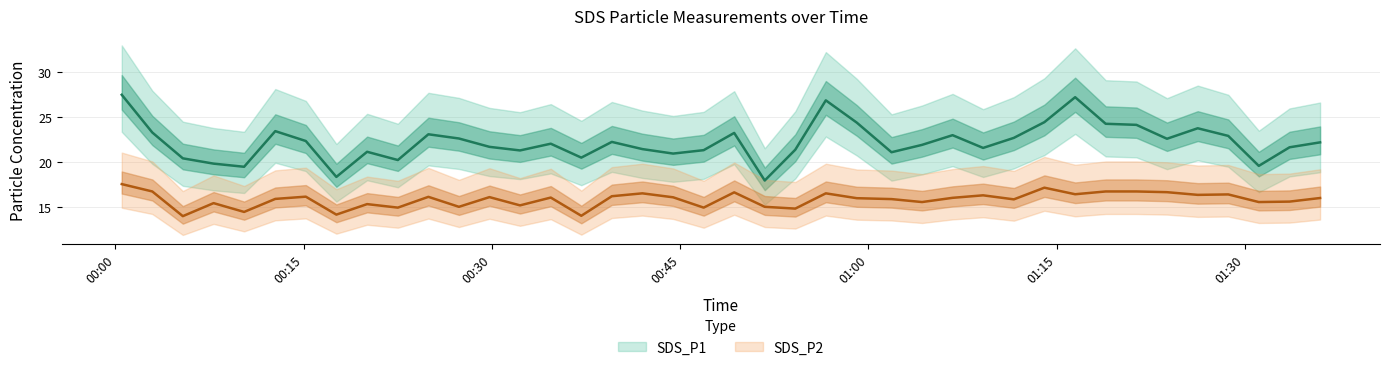

What is the difference between the maximum and minimum values in the SDS_P1 series?

9.6